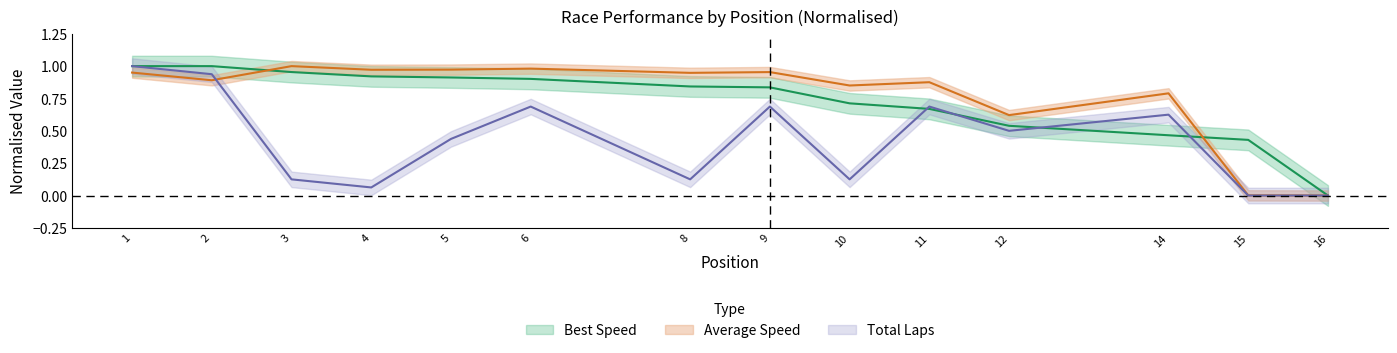

What is the average value of the Average Speed series?

0.8